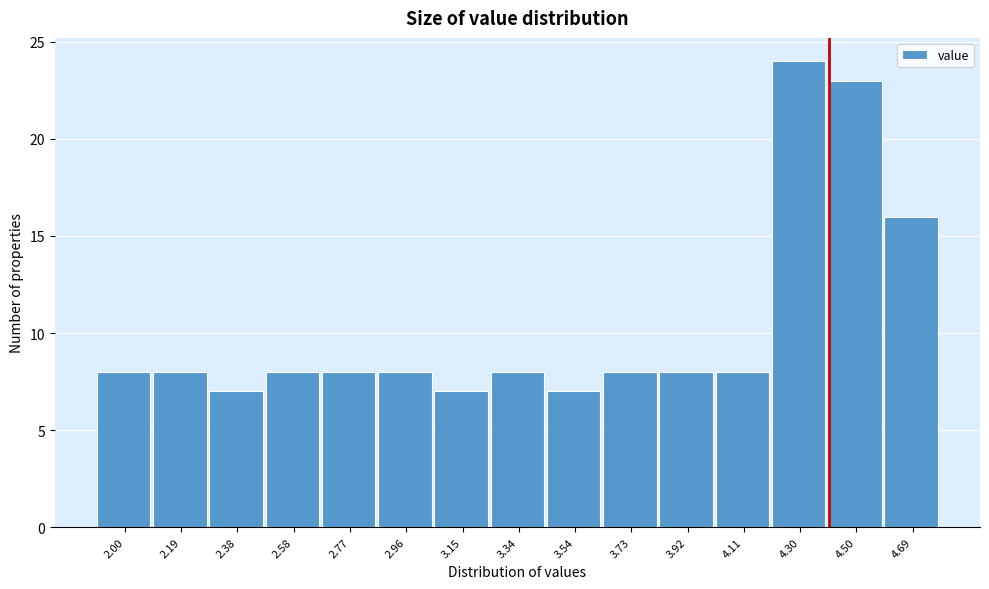

Reading left to right, what are all the values shown in this chart?

2.00=8	2.19=8	2.38=7	2.58=8	2.77=8	2.96=8	3.15=7	3.34=8	3.54=7	3.73=8	3.92=8	4.11=8	4.30=24	4.50=23	4.69=16